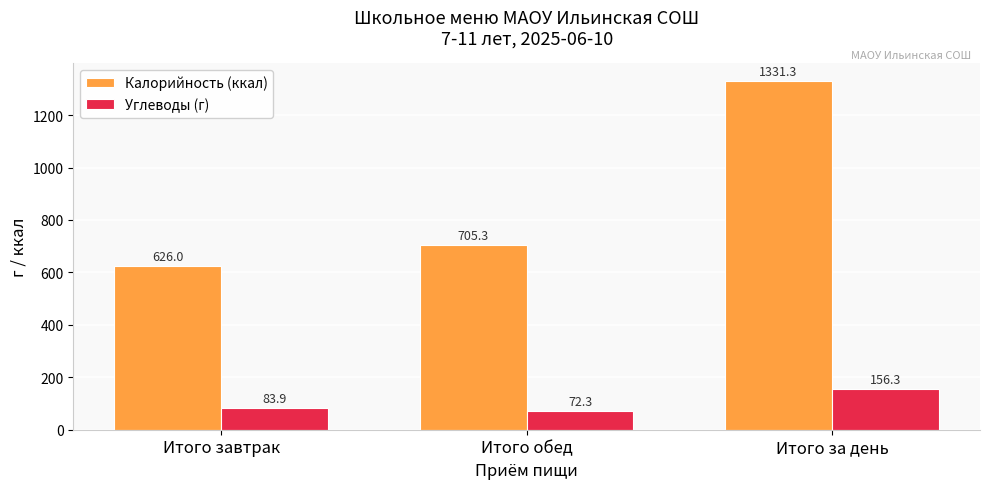

Is it true that Углеводы (г) equals 83.9 at Итого завтрак?

True